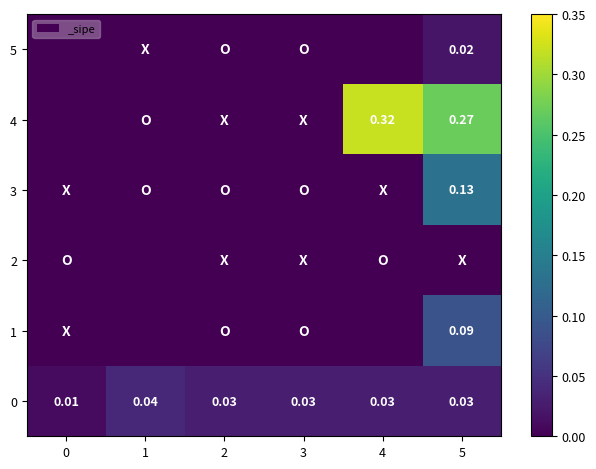

At 2, list the series in order from smallest to largest.

1, 2, 3, 4, 5, 0